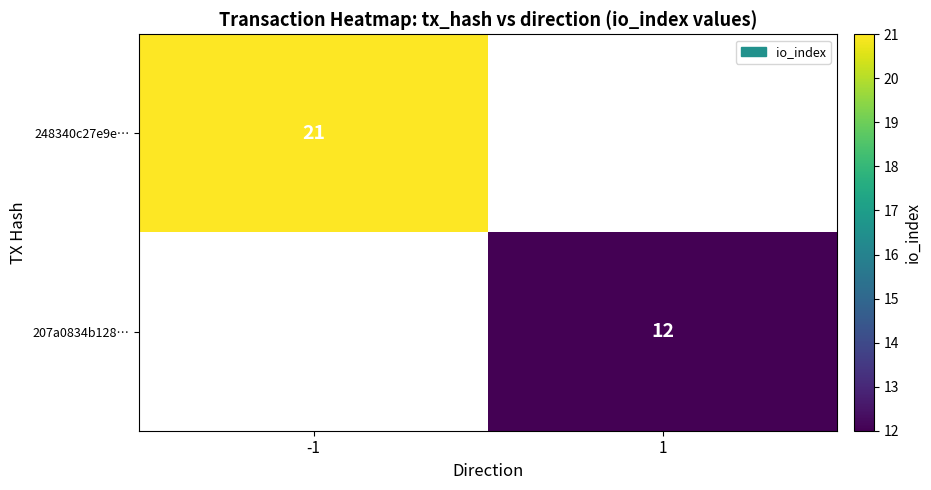

The value of 248340c27e9e… at -1 is 33. True or false?

False